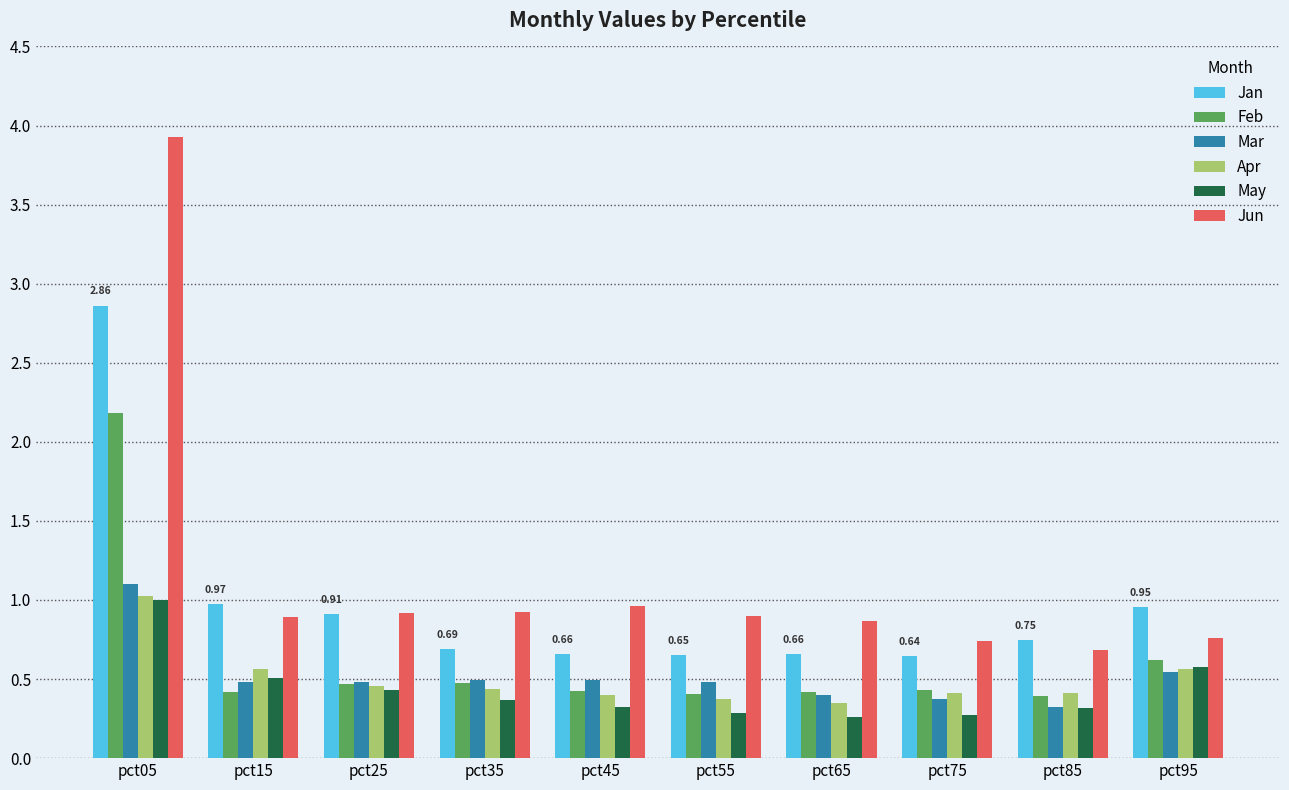

What is the sum of the Jun values at pct15 and pct45?

1.9